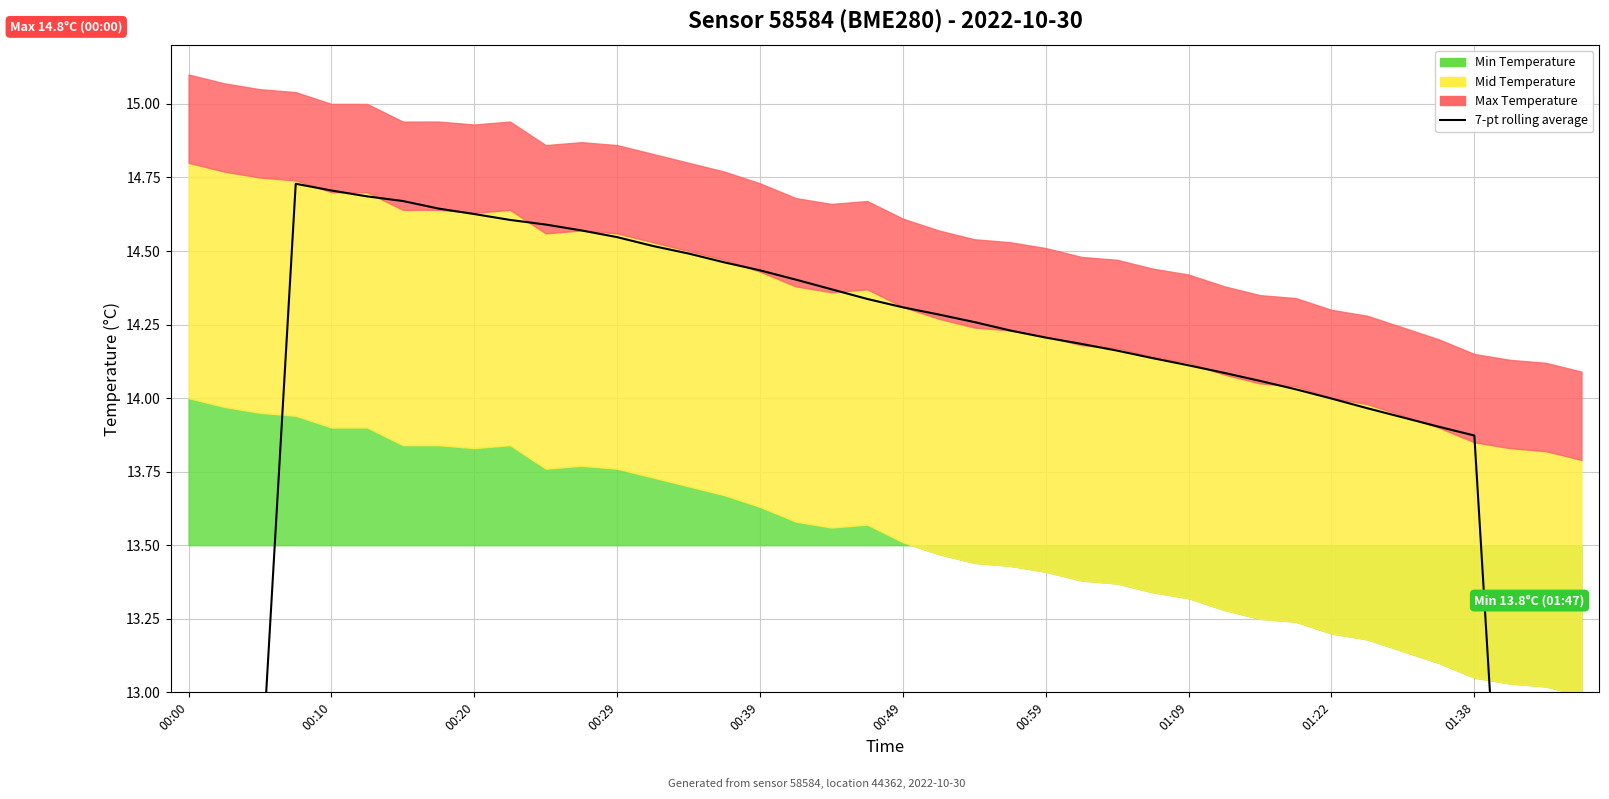

What is the sum of the values at 01:22 and 00:39?

28.4